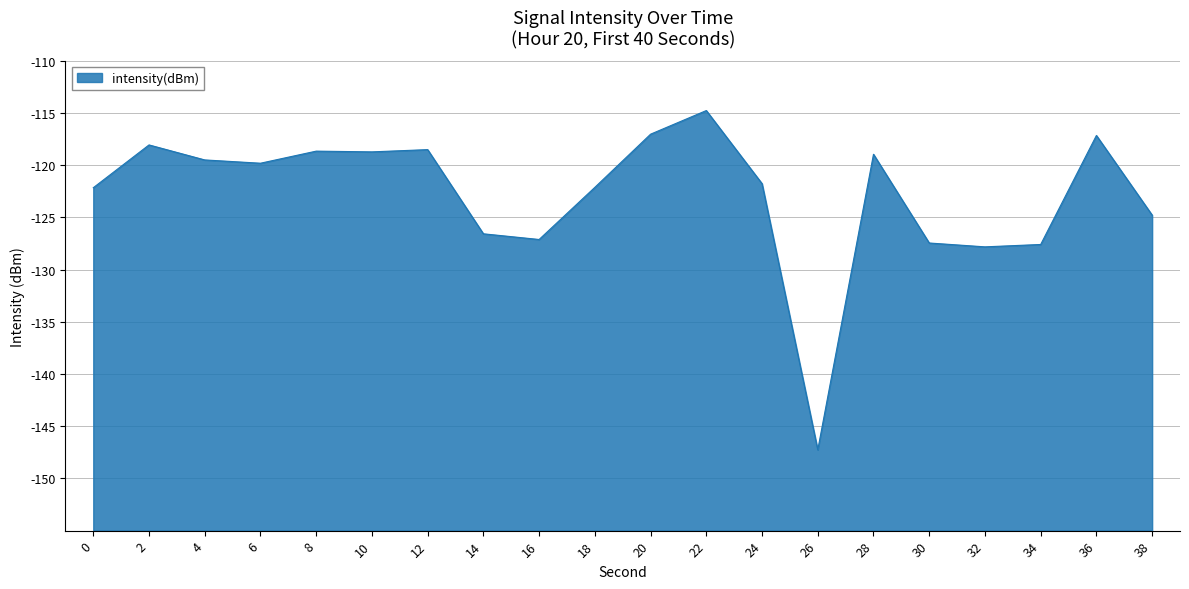

Is it true that the value at 32 is -221.0?

False